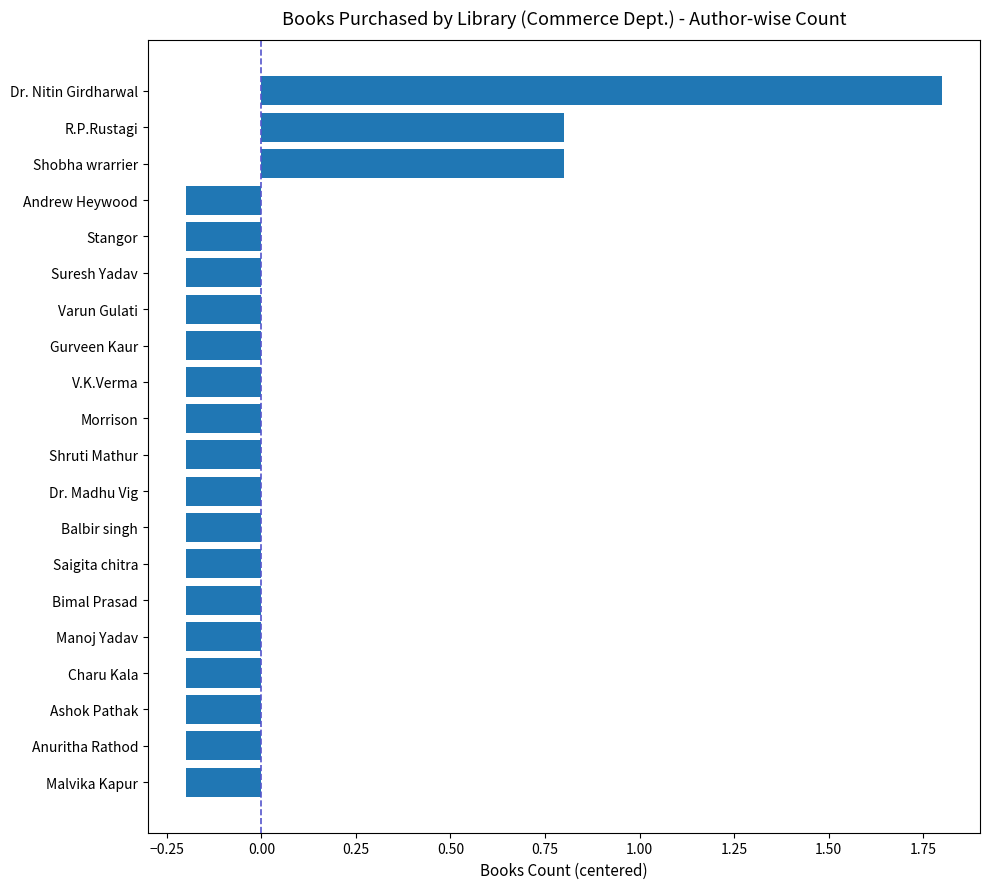

What is the approximate value at Dr. Nitin Girdharwal?

1.8